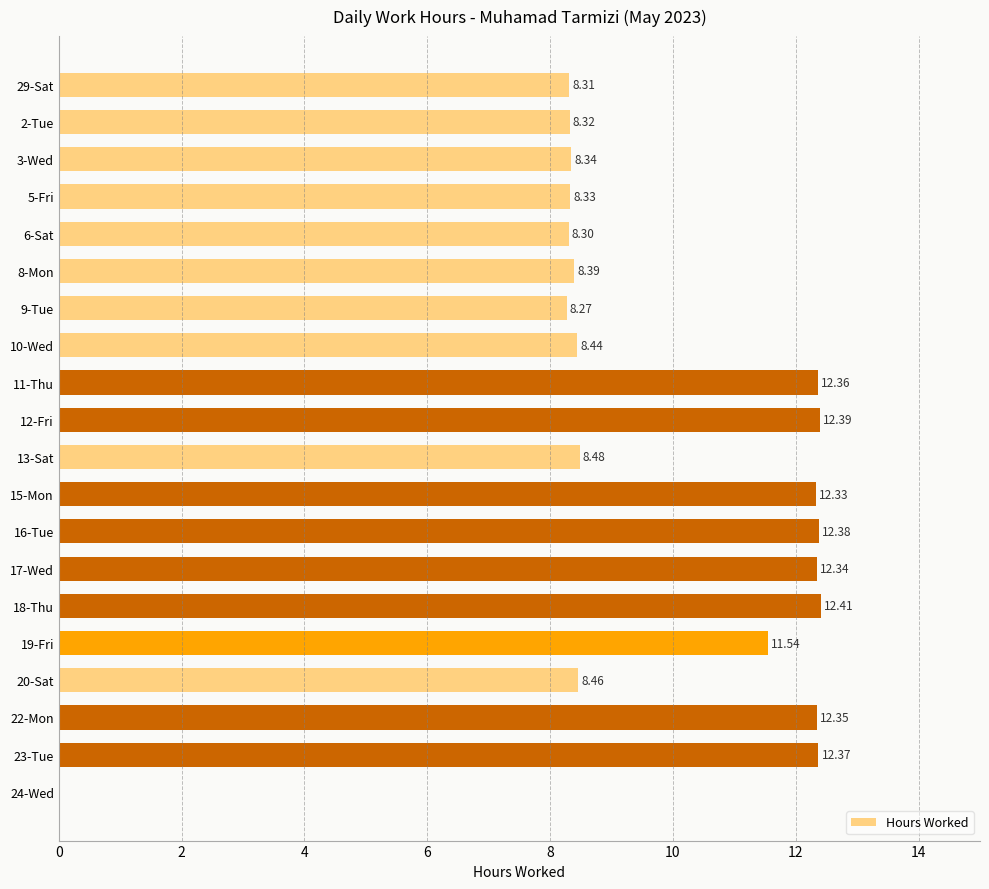

How many categories are shown in the chart?

20